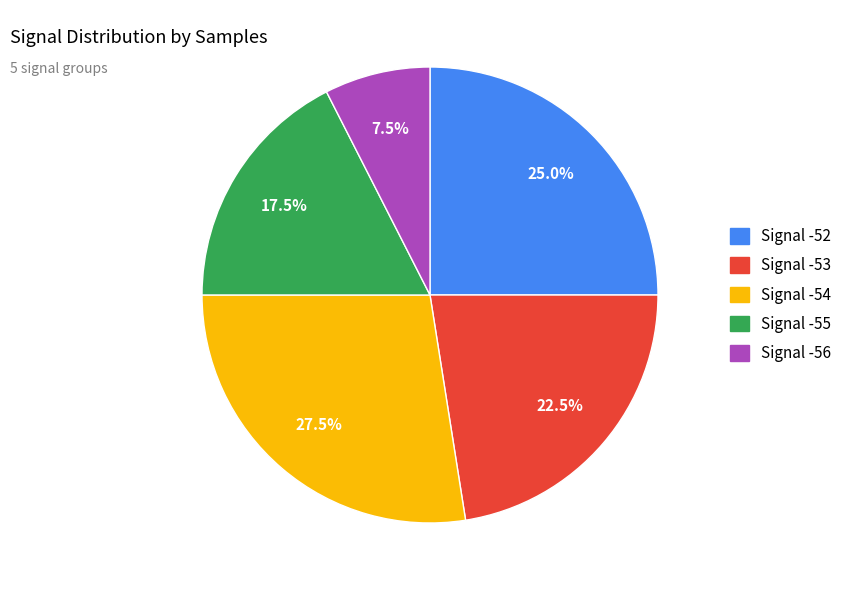

Is there any slice that represents more than half of the pie?

No